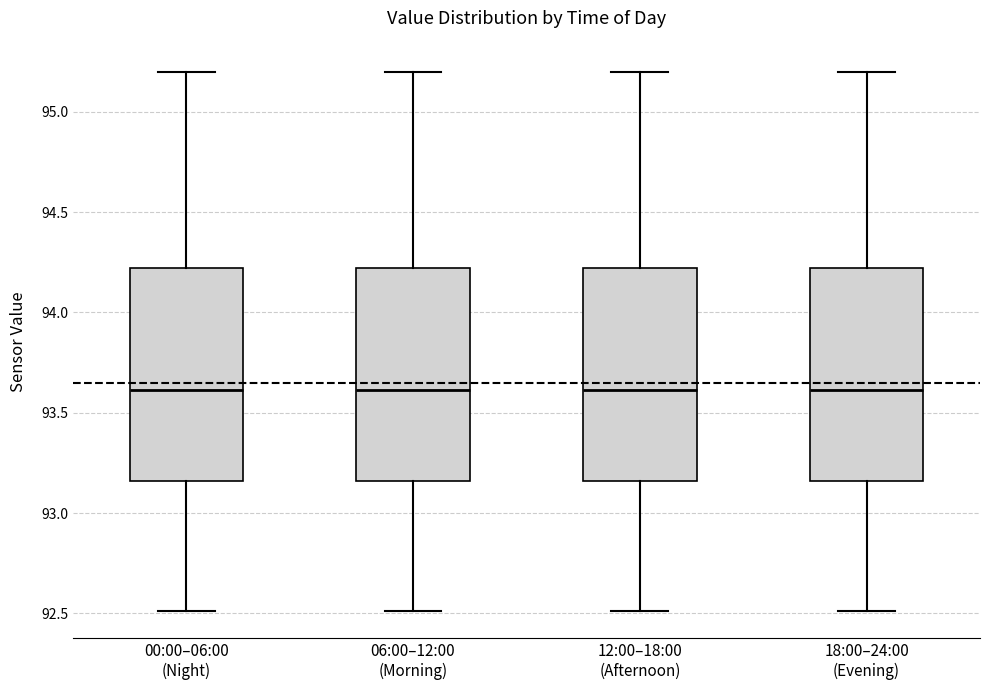

Reading left to right, read every box against the y-axis: the position of its median line, the range the box covers, and the ends of its whiskers. The values are not printed on the chart, so give them approximately, as read against the axis.

00:00–06:00 (Night): median 93.60, box 93.15 to 94.20, whiskers 92.50 to 95.20
06:00–12:00 (Morning): median 93.60, box 93.15 to 94.20, whiskers 92.50 to 95.20
12:00–18:00 (Afternoon): median 93.60, box 93.15 to 94.20, whiskers 92.50 to 95.20
18:00–24:00 (Evening): median 93.60, box 93.15 to 94.20, whiskers 92.50 to 95.20